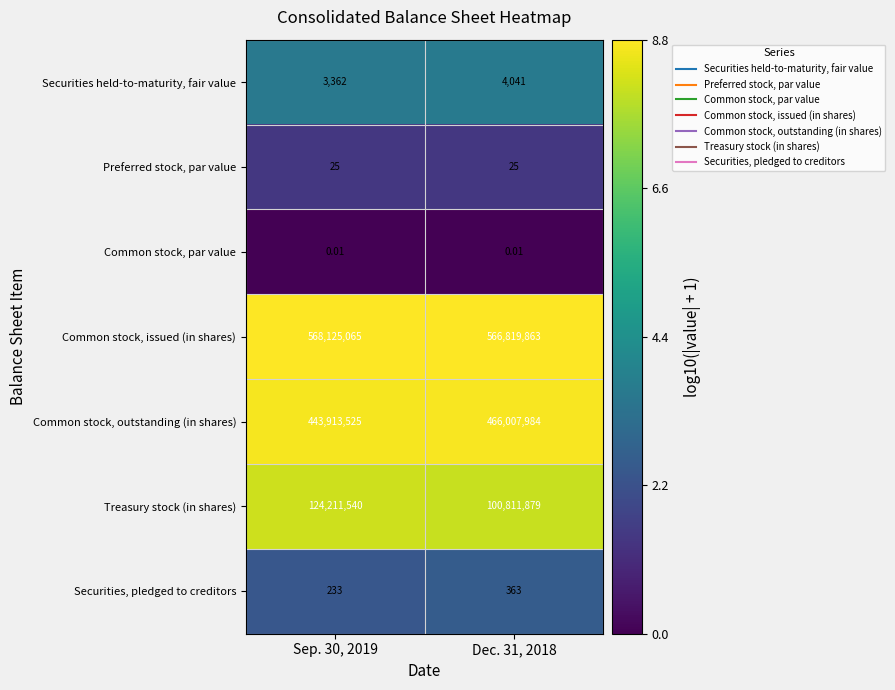

Rank the series by their maximum value, from highest to lowest.

Common stock, issued (in shares), Common stock, outstanding (in shares), Treasury stock (in shares), Securities held-to-maturity, fair value, Securities, pledged to creditors, Preferred stock, par value, Common stock, par value